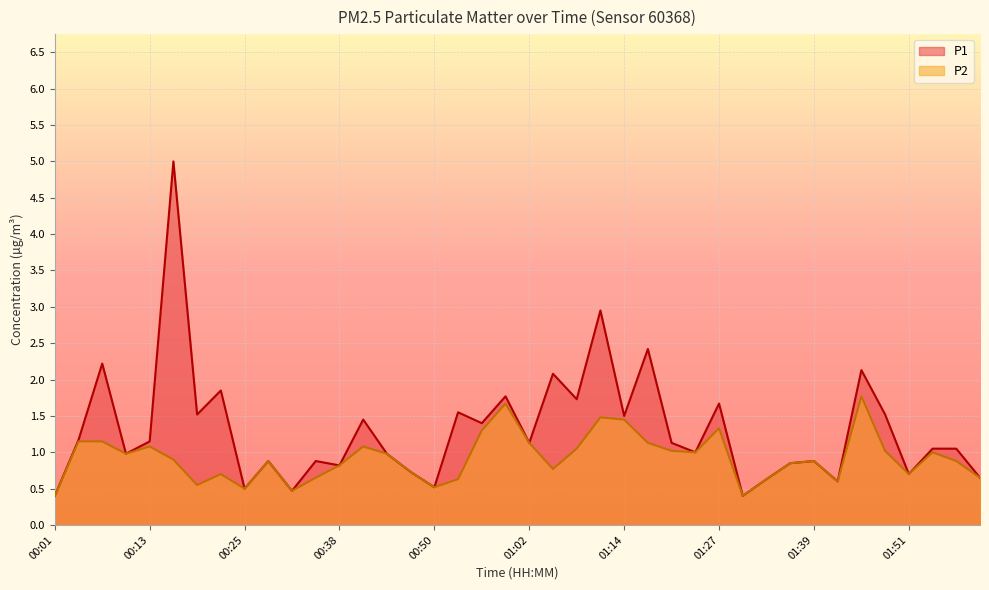

What is the average value of the P2 series?

0.9